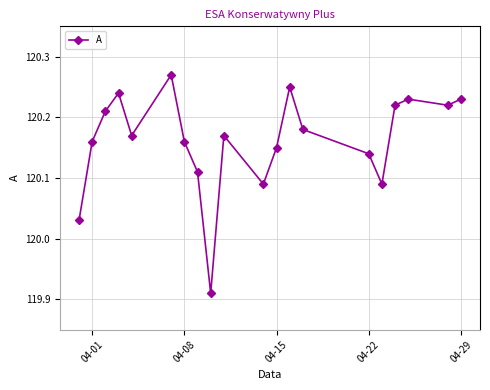

What is the difference between the second highest and minimum values?

0.3